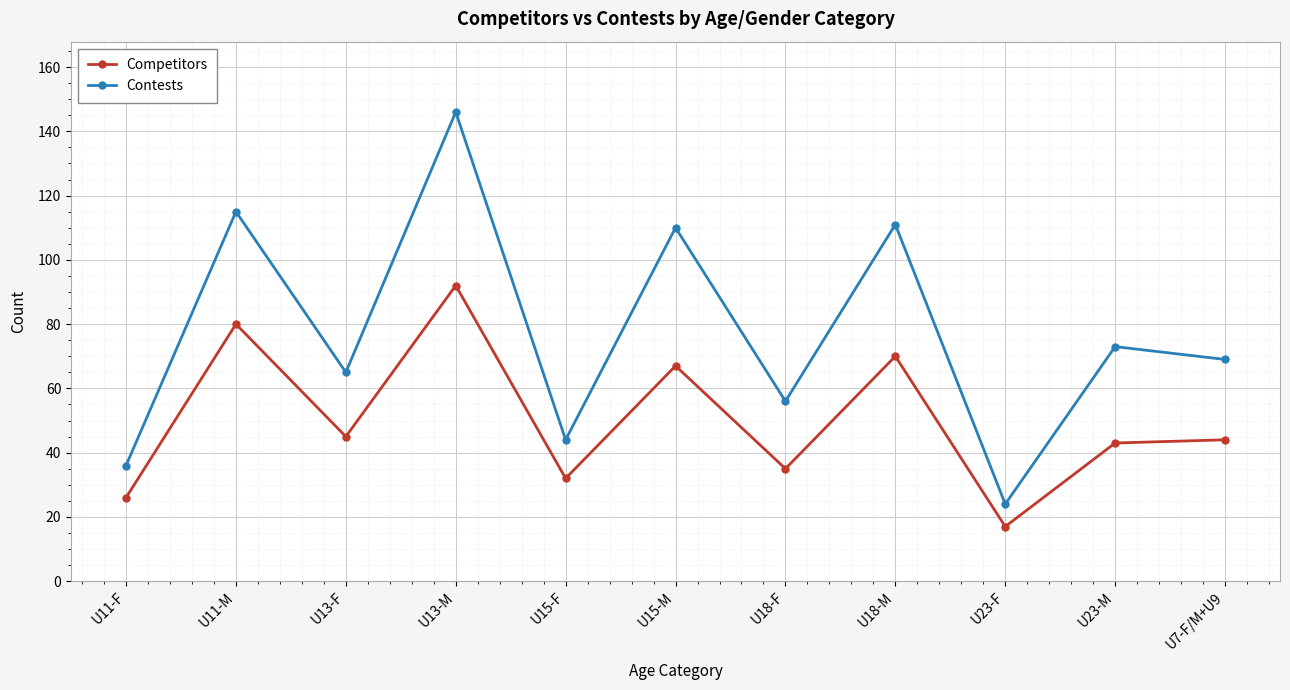

At U11-M, list the series in order from largest to smallest.

Contests, Competitors